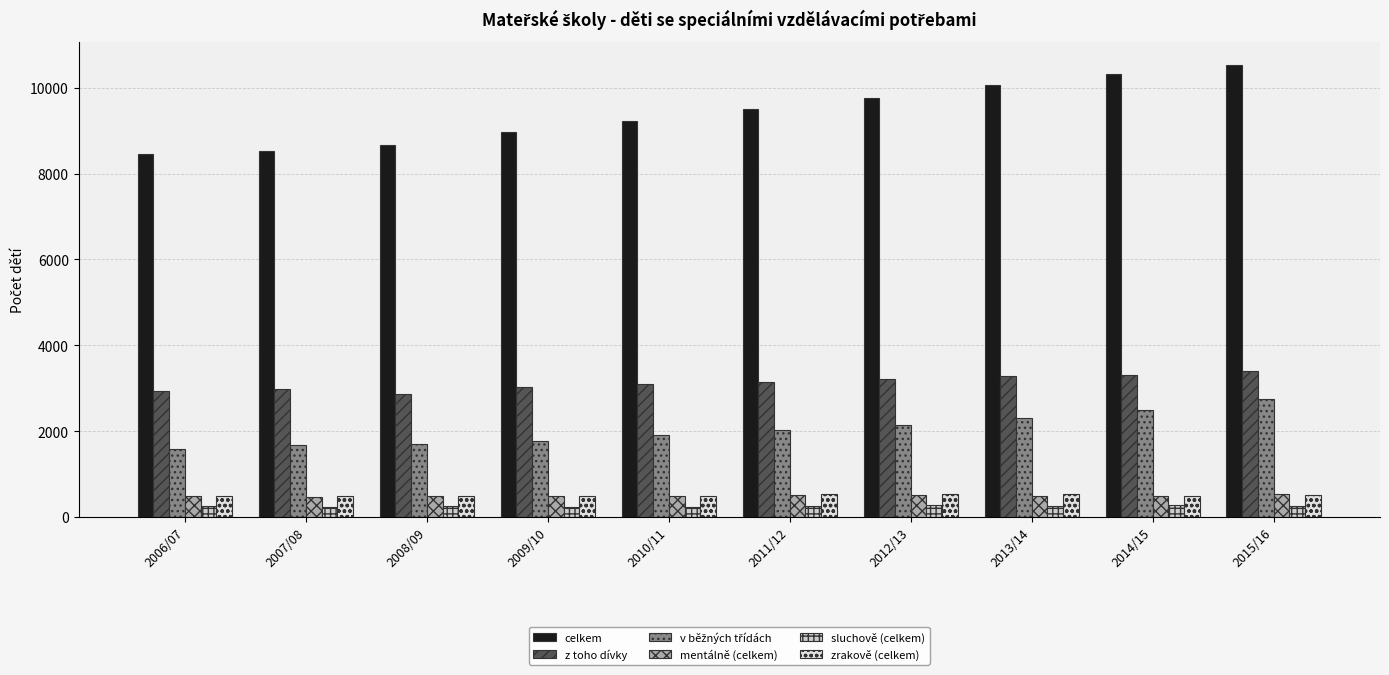

What is the label of the 1st bar from the right?

2015/16